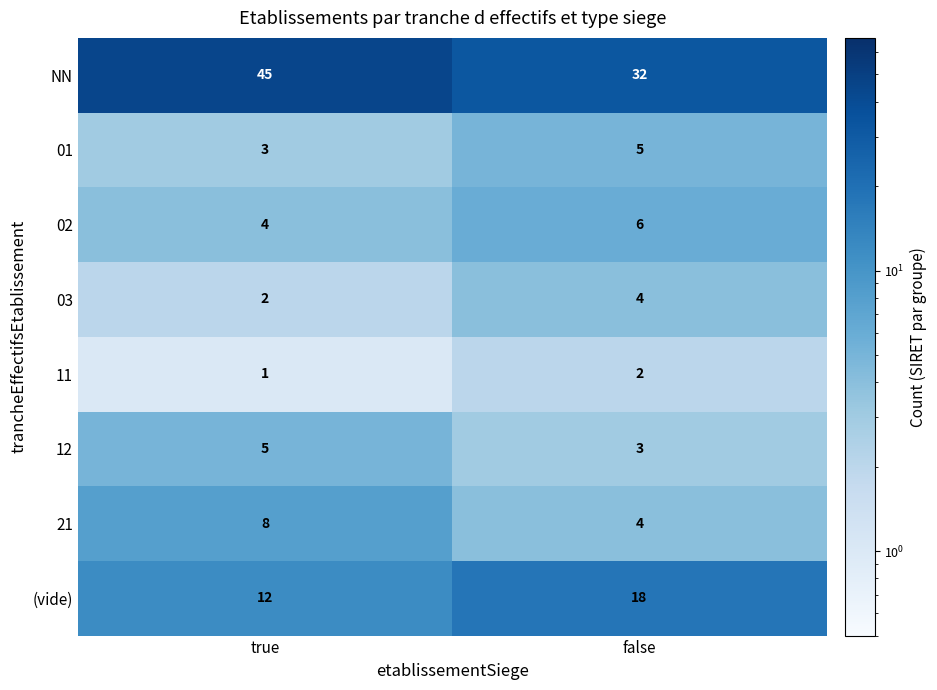

Which category has the lowest value in the 11 series?

true